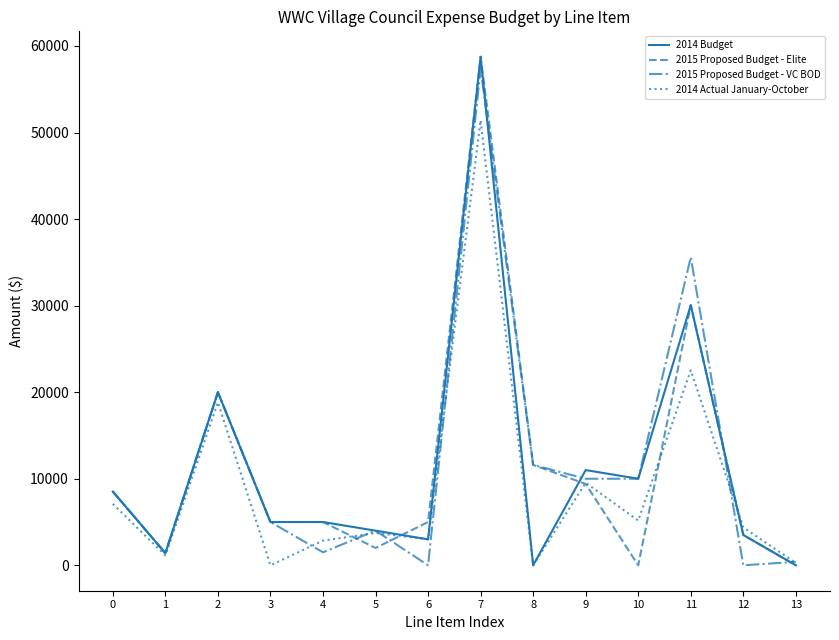

Is the value of 2015 Proposed Budget - VC BOD at 0 greater than the value of 2014 Budget at 2?

No